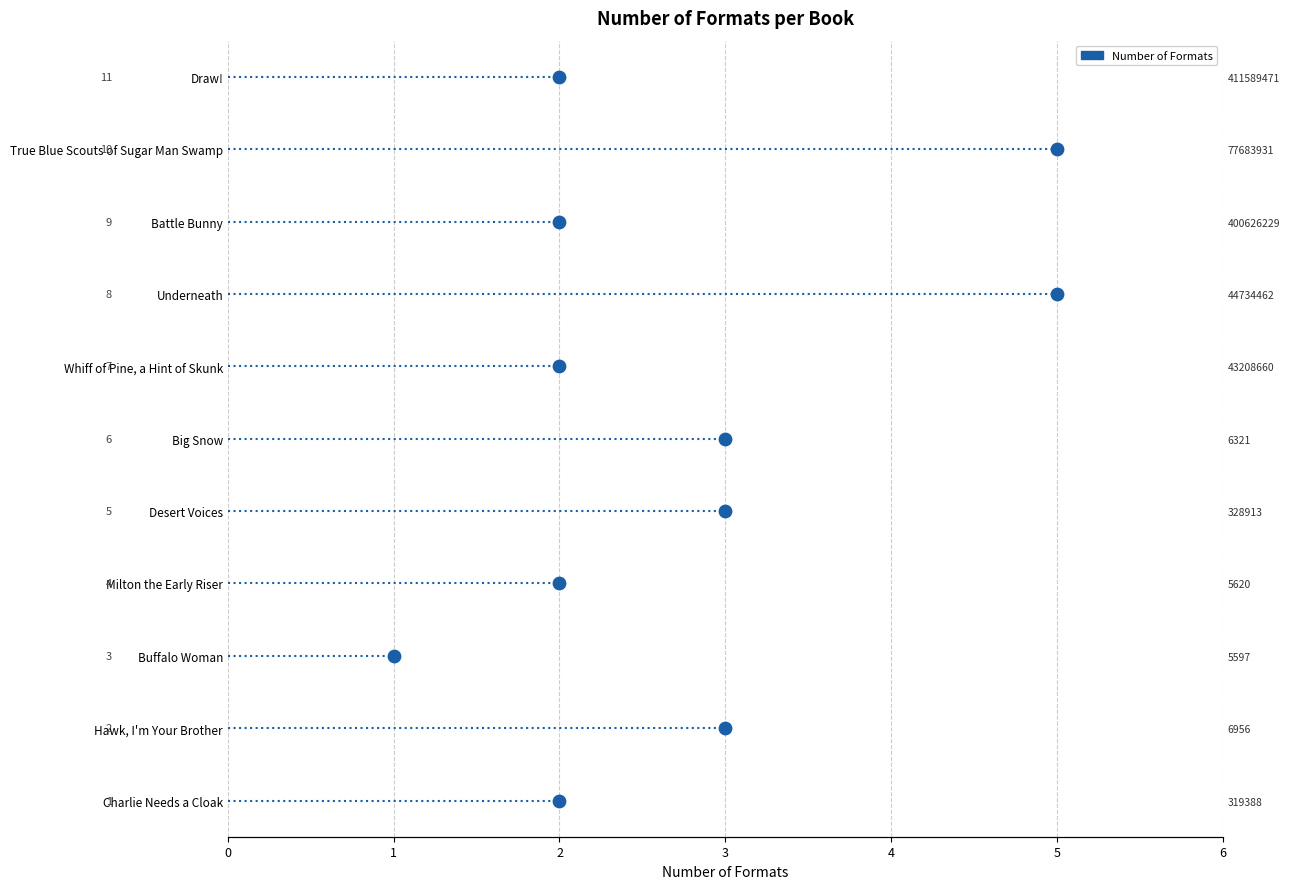

Between 3 and 1, which is larger?

1